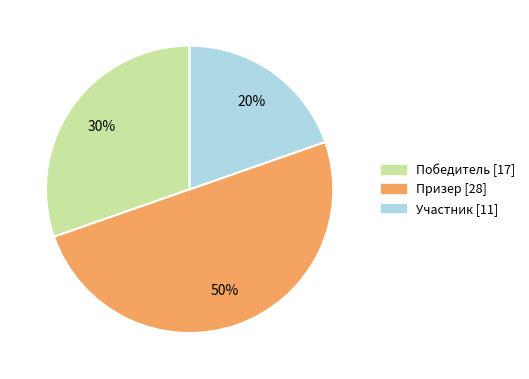

Does Участник represent more than half of the total?

No